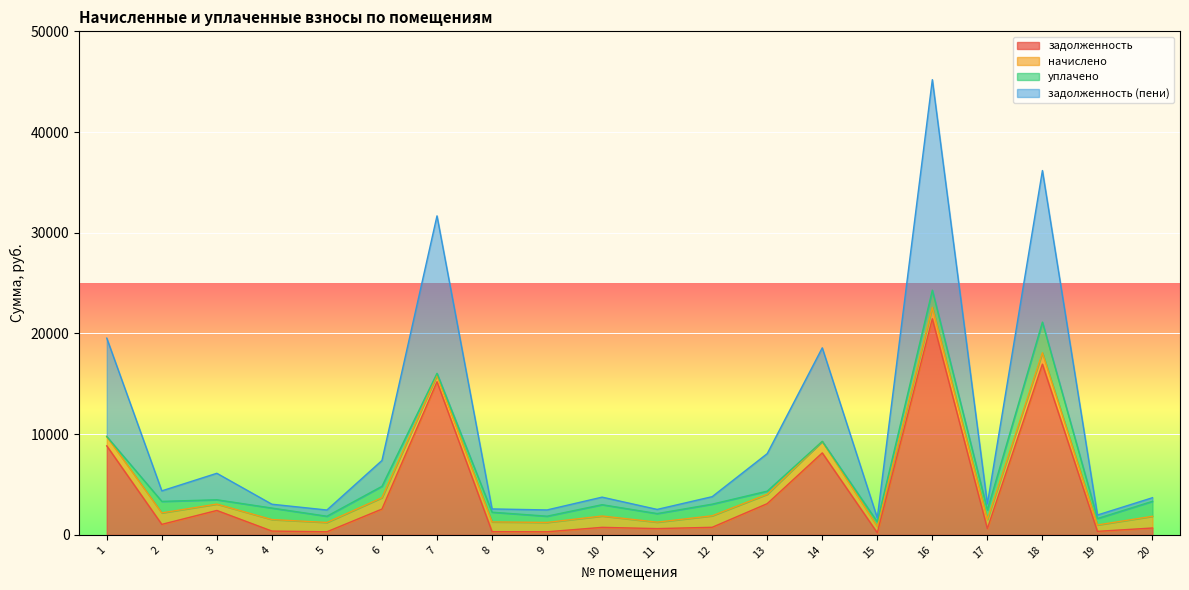

What is the total value across all series at 6?

7388.7